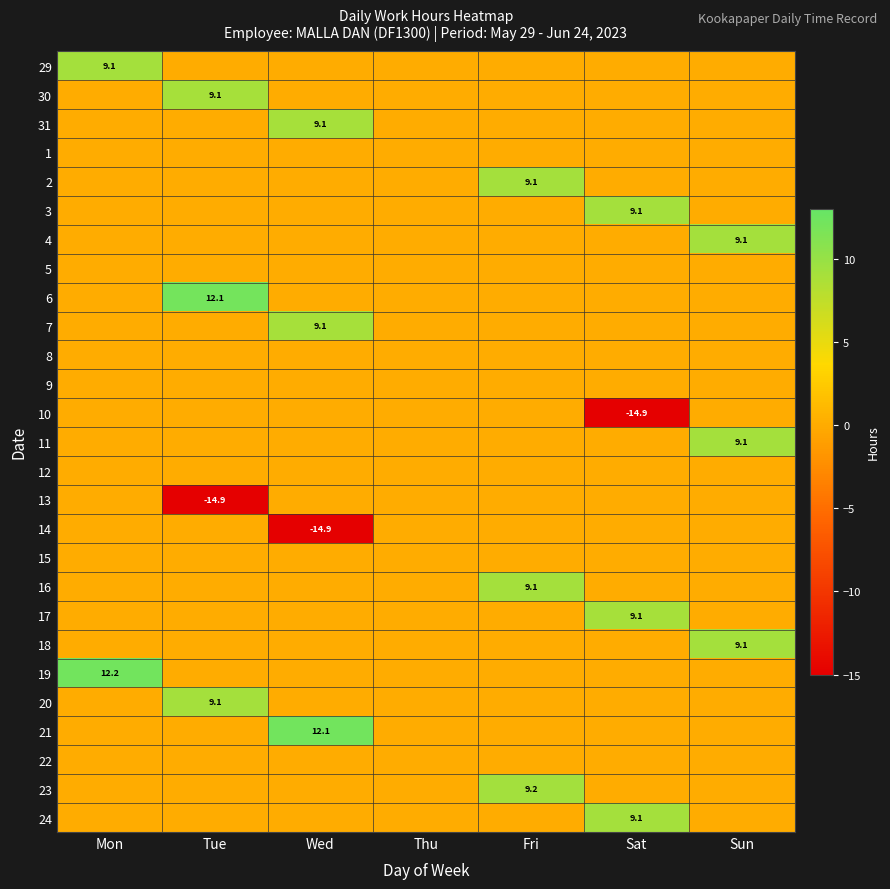

Is it true that 23 equals 9.2 at Fri?

True